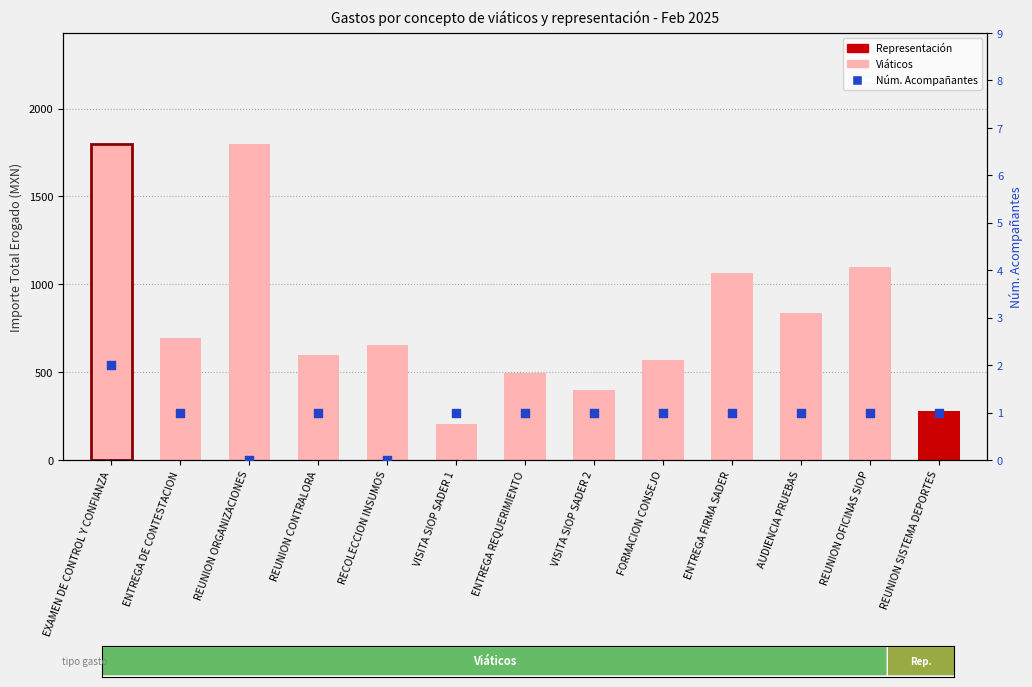

Which series reaches the maximum Y coordinate?

Importe Total Erogado